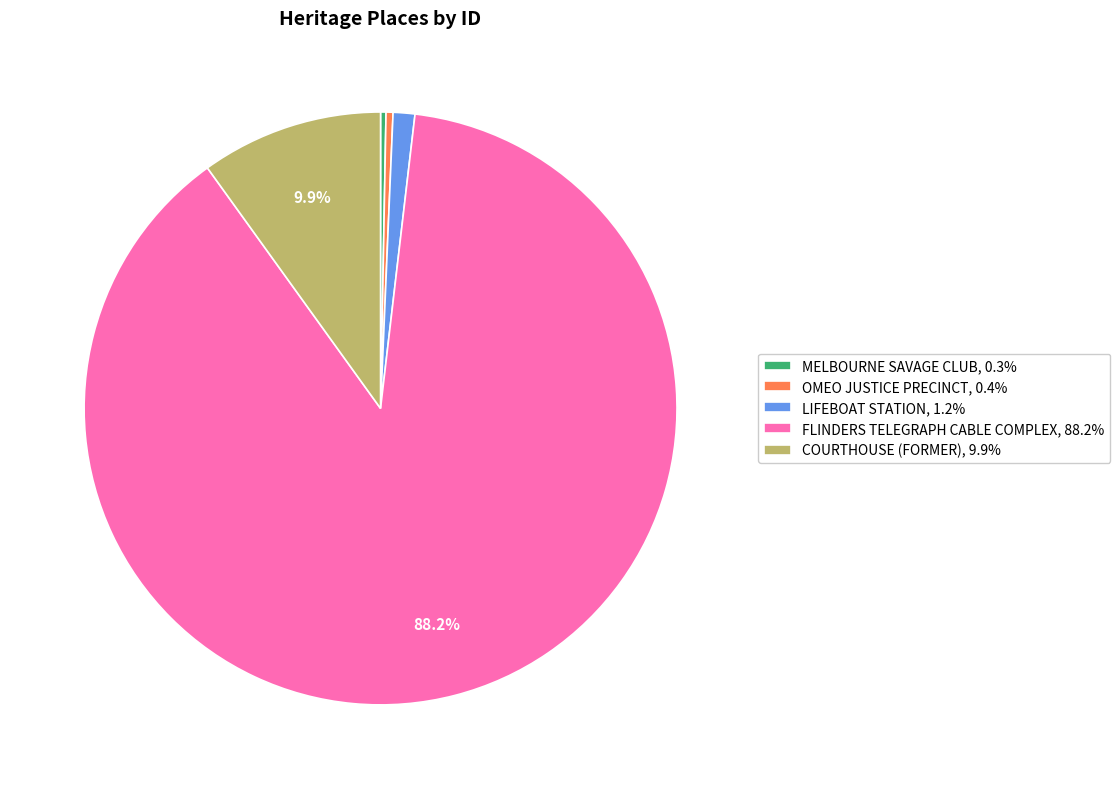

Is there a majority slice in this chart?

Yes